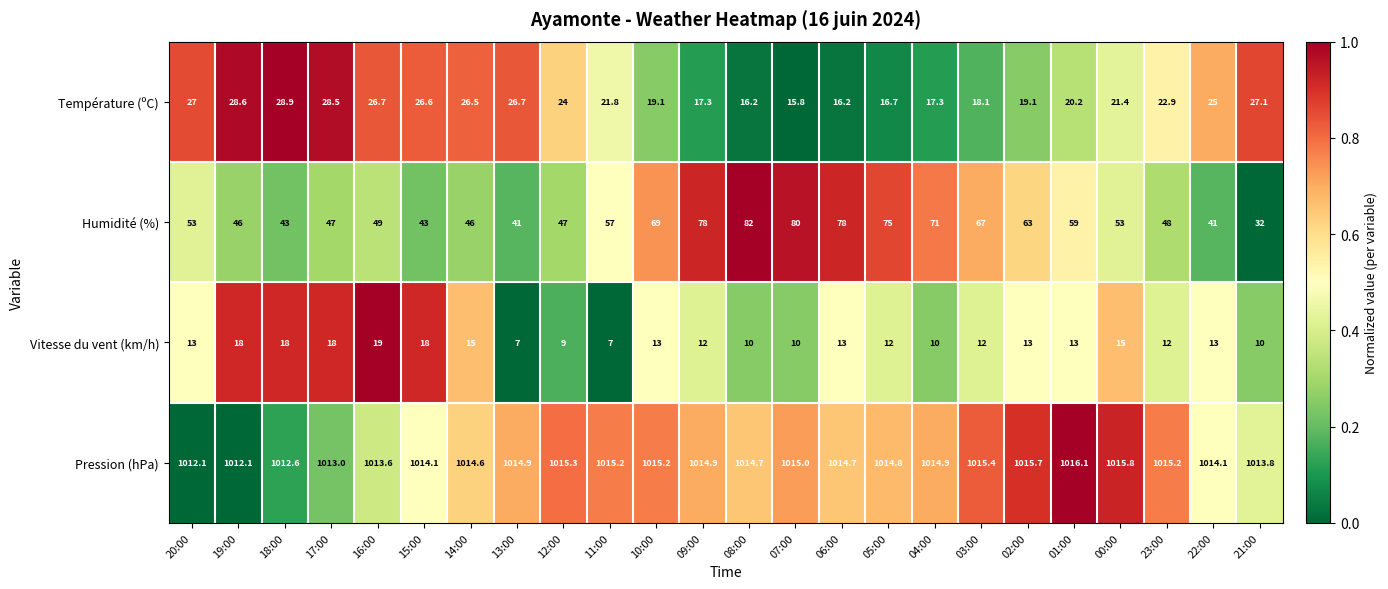

How many categories are shown in the chart?

24